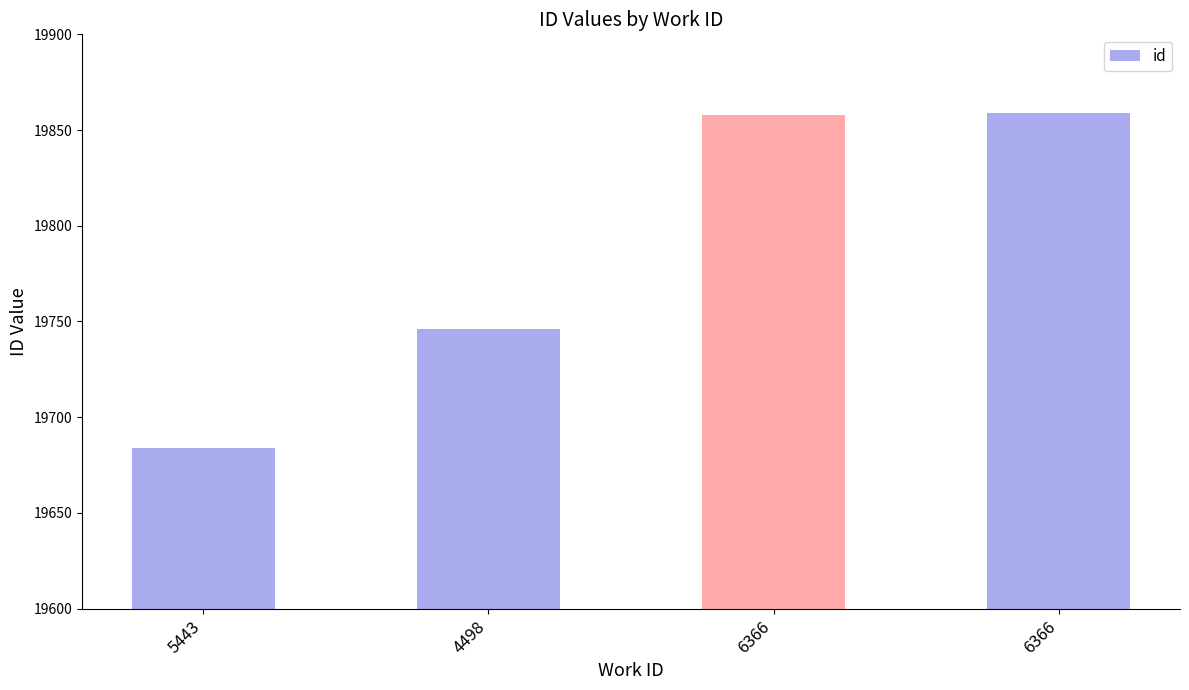

Rank the categories by value from highest to lowest.

6366, 6366, 4498, 5443